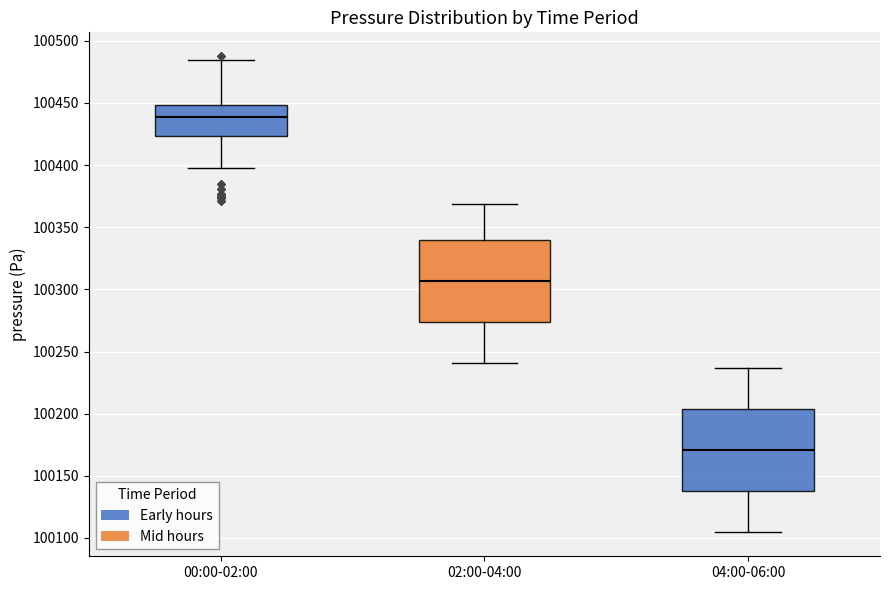

Reading left to right, read every box against the y-axis: the position of its median line, the range the box covers, and the ends of its whiskers. The values are not printed on the chart, so give them approximately, as read against the axis.

00:00-02:00: median 100440, box 100425 to 100450, whiskers 100400 to 100485
02:00-04:00: median 100305, box 100275 to 100340, whiskers 100240 to 100370
04:00-06:00: median 100170, box 100140 to 100205, whiskers 100105 to 100235